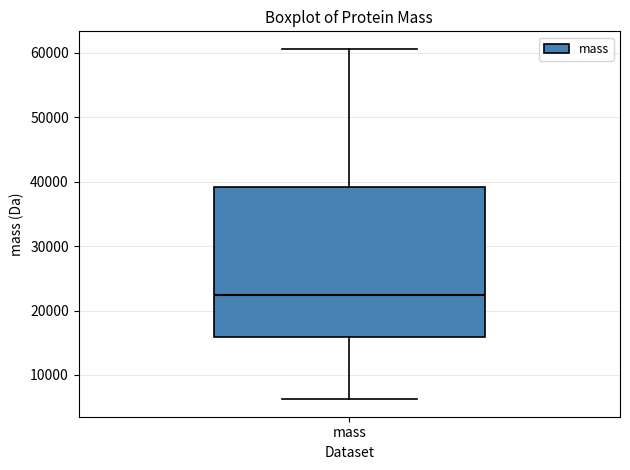

Transcribe this box plot: give where the median line is, the range the box spans, and where the two whiskers end, as read against the y-axis. The values are not printed on the chart, so give them approximately, as read against the axis.

median 22000, box 16000 to 39000, whiskers 6000 to 61000